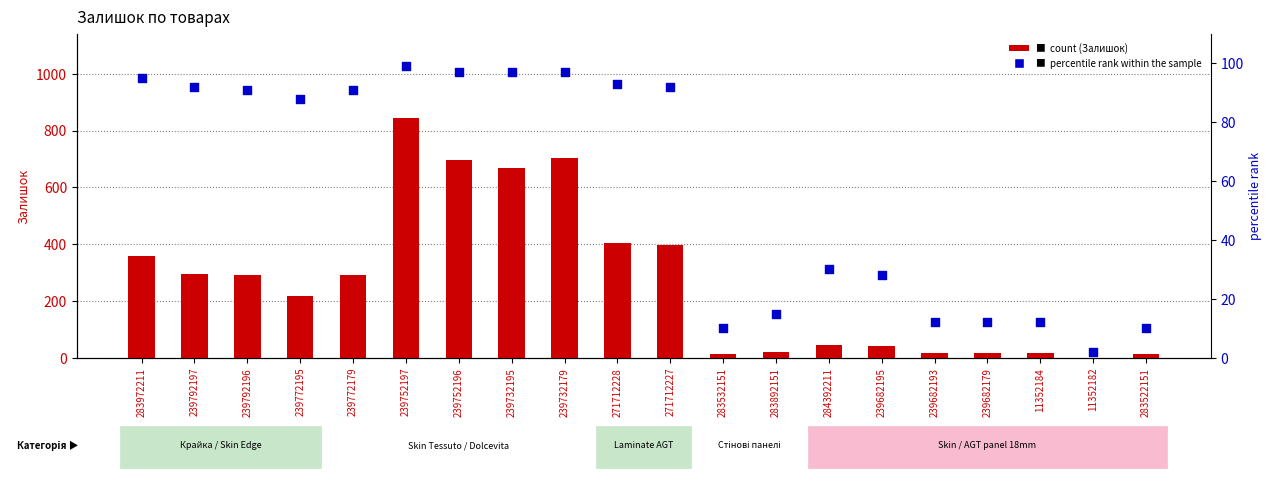

Which series has the largest Y range (max minus min)?

Залишок (count)